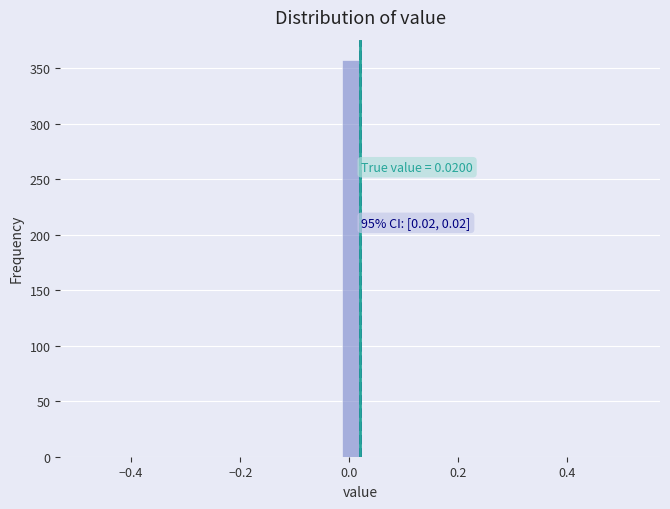

Around what value on the x-axis is the tallest bar? Give the approximate position of its centre, as read against the axis.

0.00